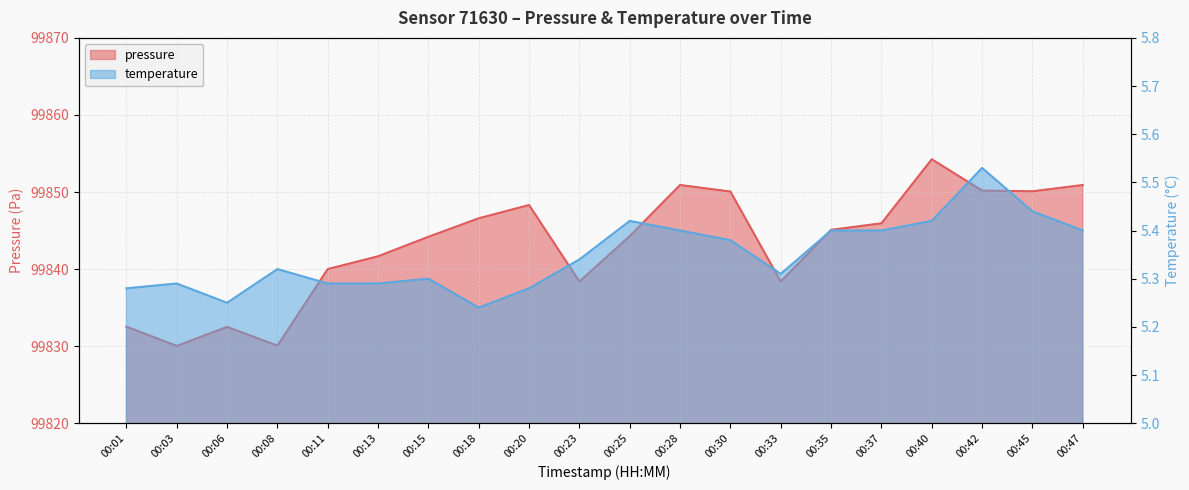

At which category does the chart reach its peak across all series?

00:40